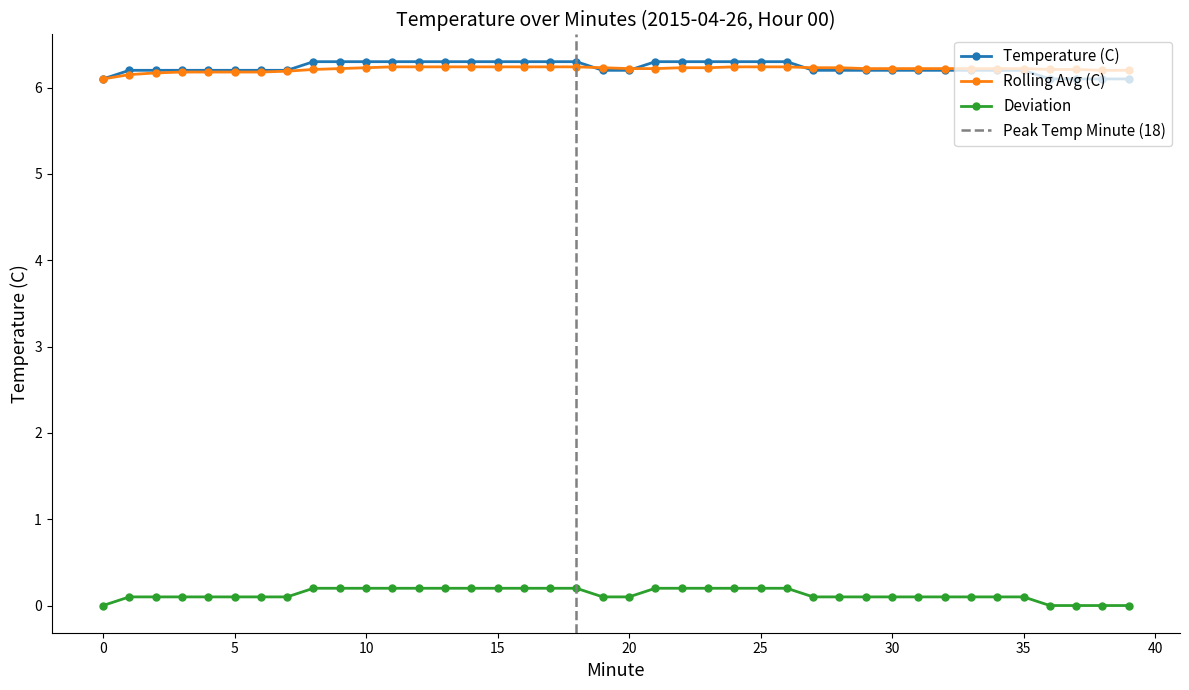

Which series has the largest range (max minus min)?

Temperature (C)